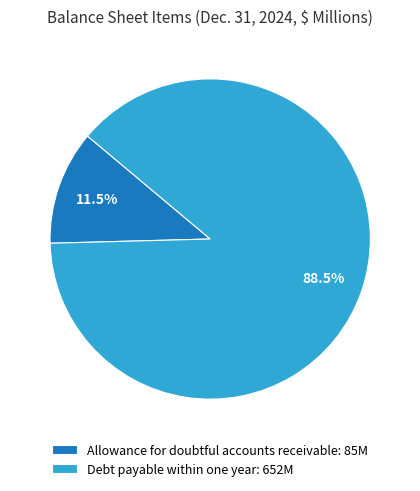

Rank the categories by value from highest to lowest.

Debt payable within one year, Allowance for doubtful accounts receivable